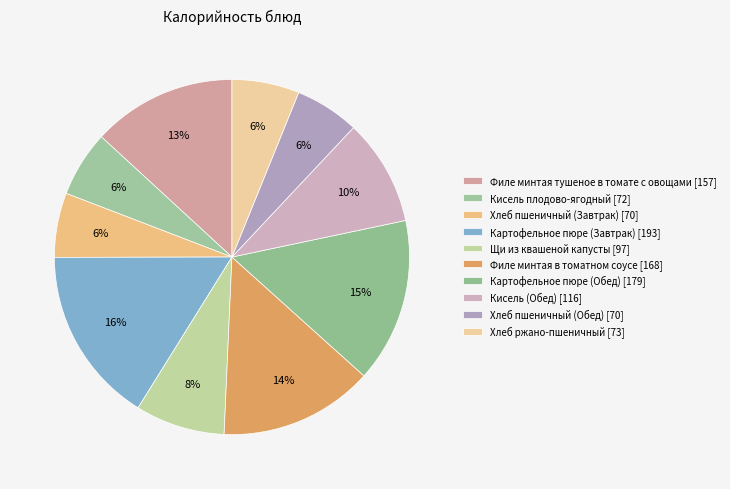

To the nearest percent, what portion does Хлеб пшеничный (Обед) represent?

6%